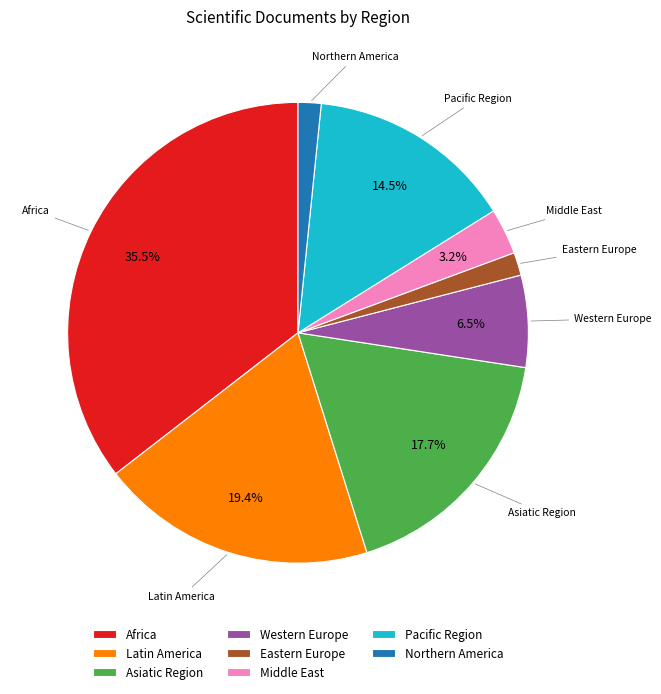

To the nearest percent, what percentage of the pie is Eastern Europe?

2%